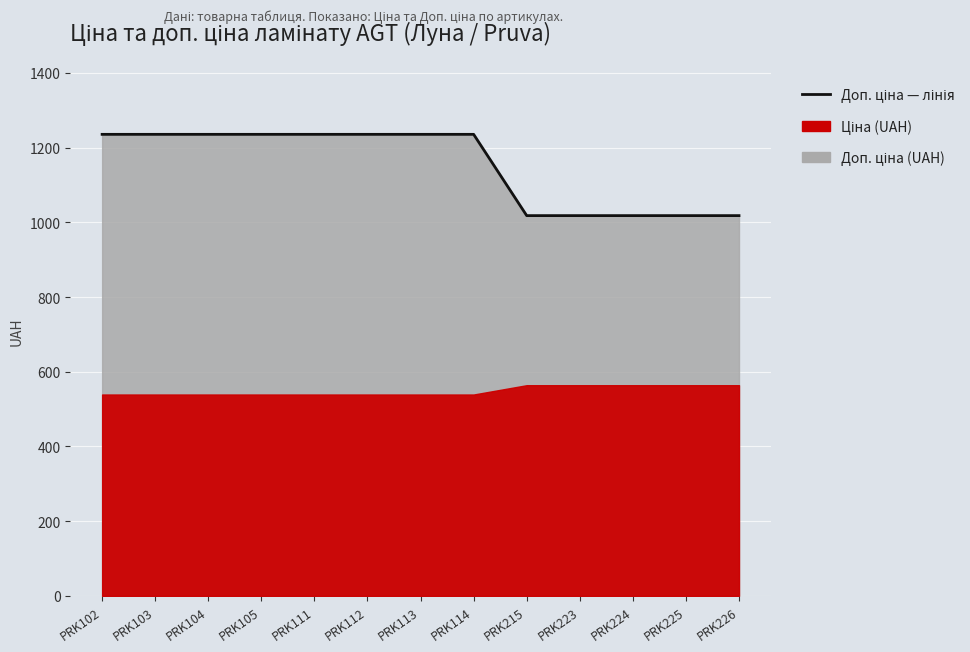

How many lines are shown in the chart?

1